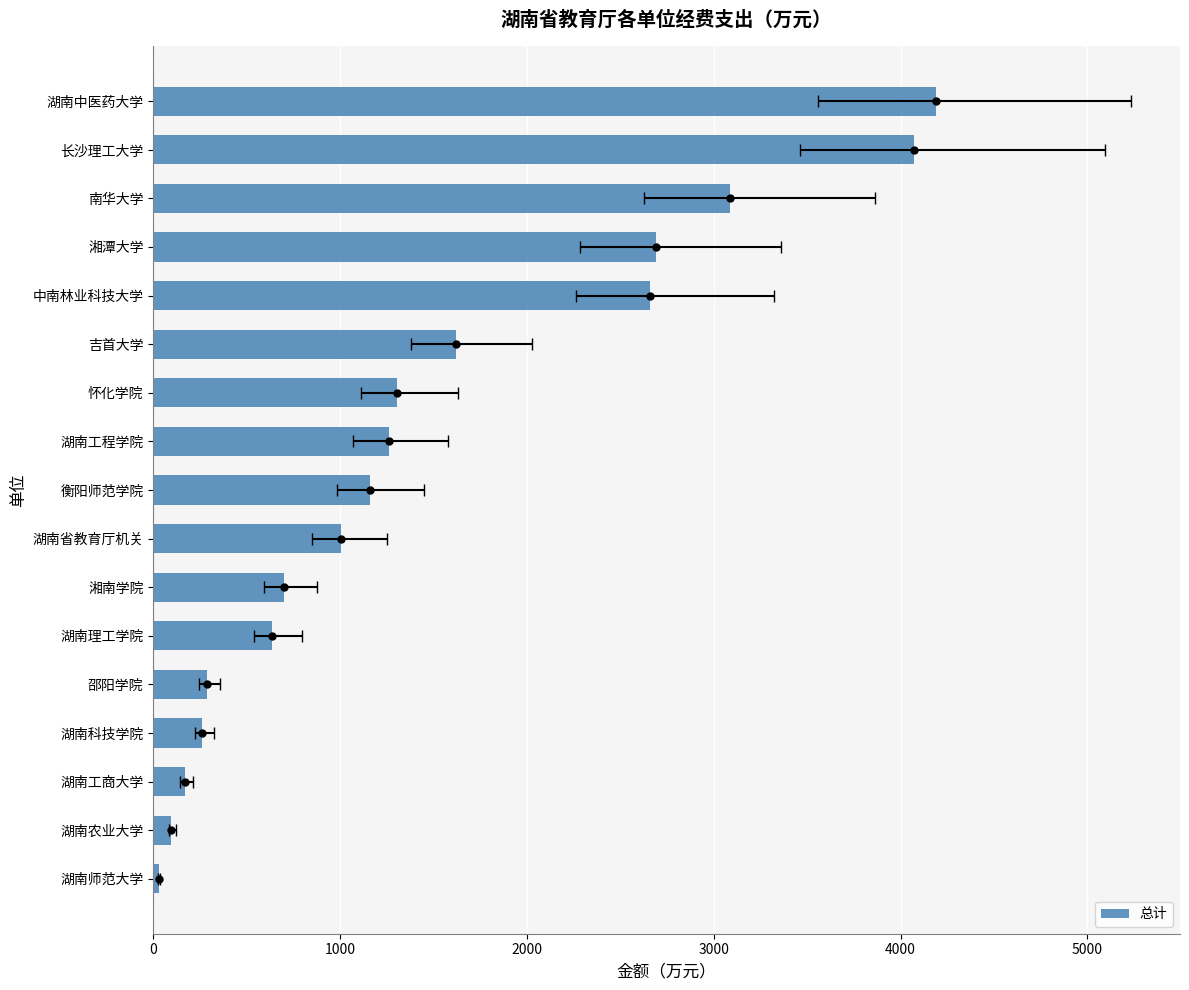

The chart shows a value of 2501.2 at 长沙理工大学. True or false?

False